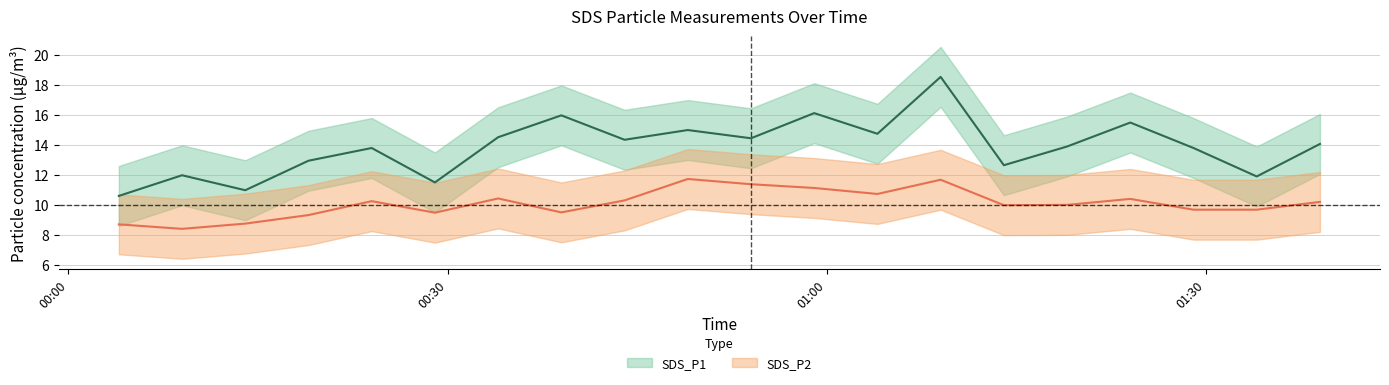

At which category does SDS_P2 reach its first local valley?

2023/03/19 00:09